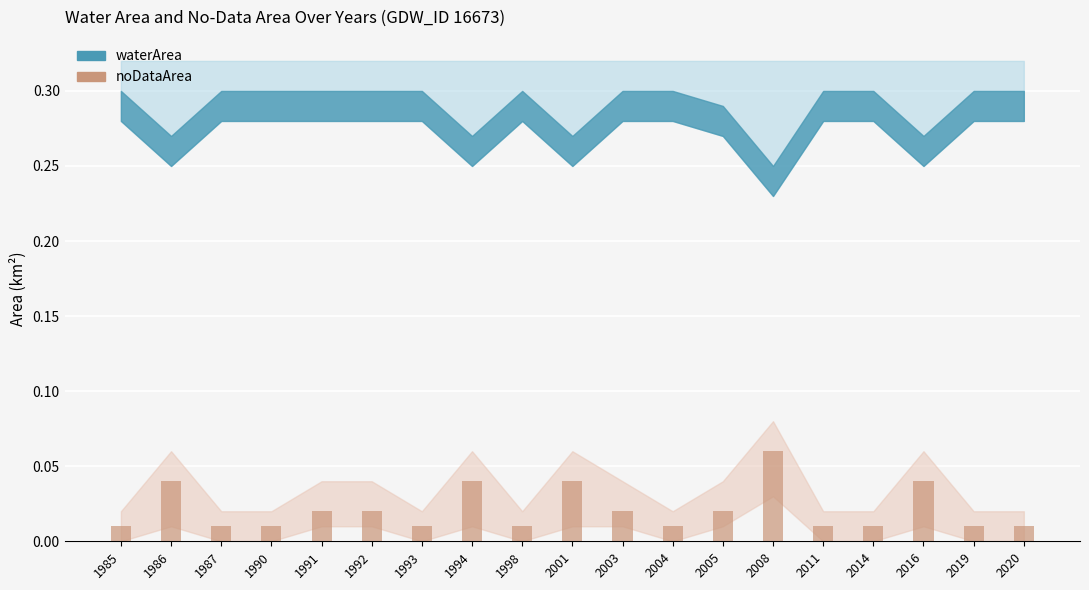

True or false: the data shows 0.1 at 1986.

False